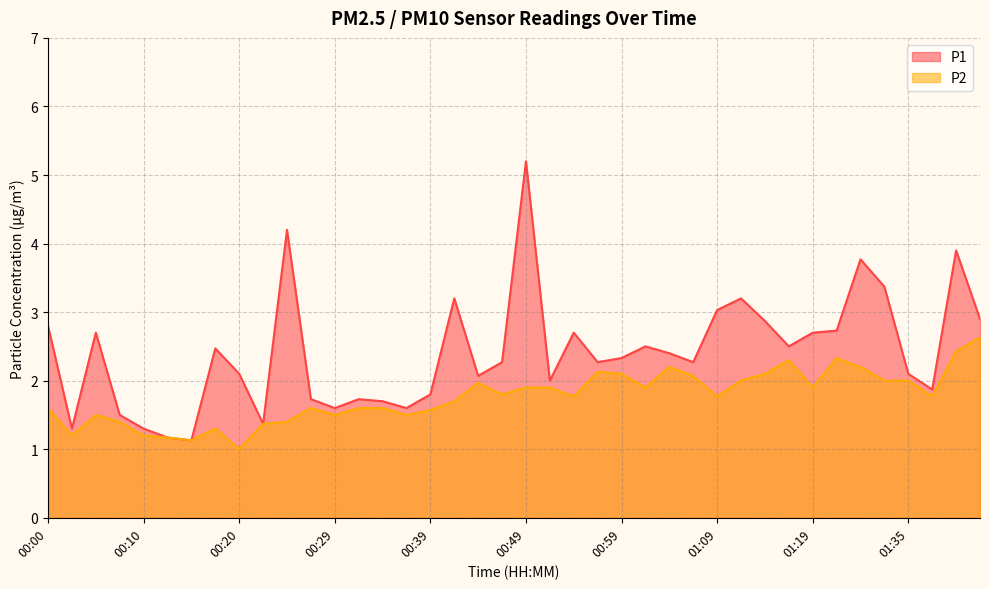

True or false: P2 and P1 cross at least once.

False